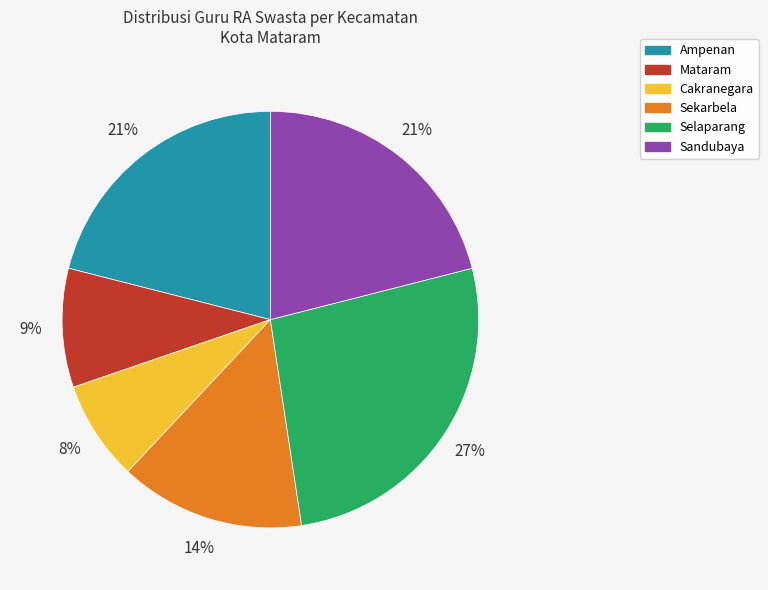

Do Sandubaya and Sekarbela together represent more than half of the pie?

No